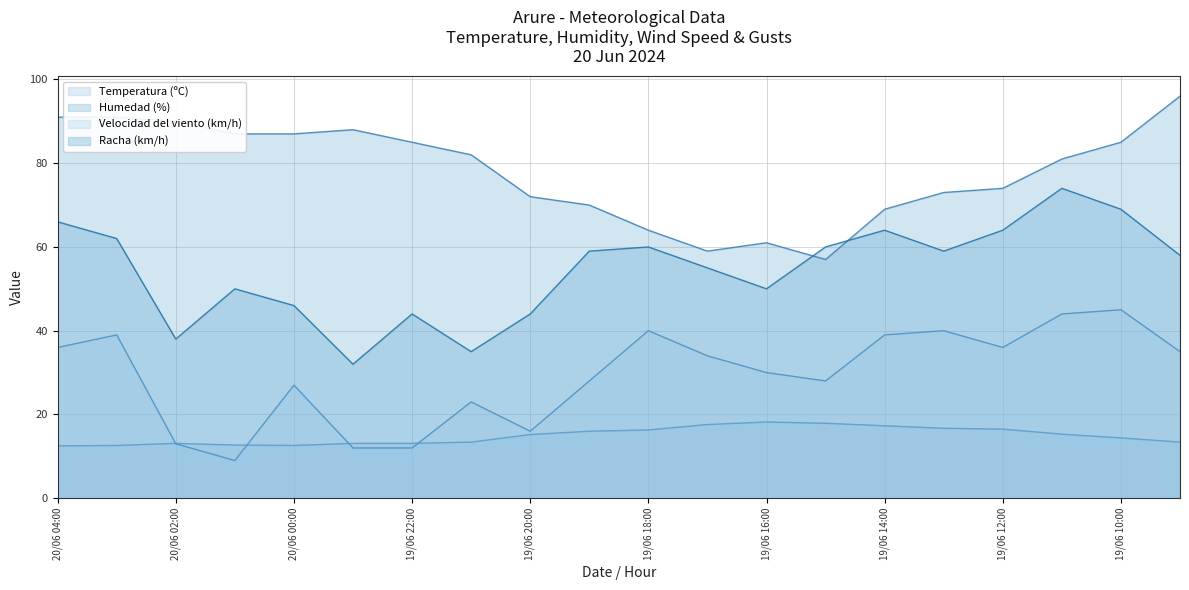

List the series in order of their overall mean, highest first.

Humedad (%), Racha (km/h), Velocidad del viento (km/h), Temperatura (ºC)